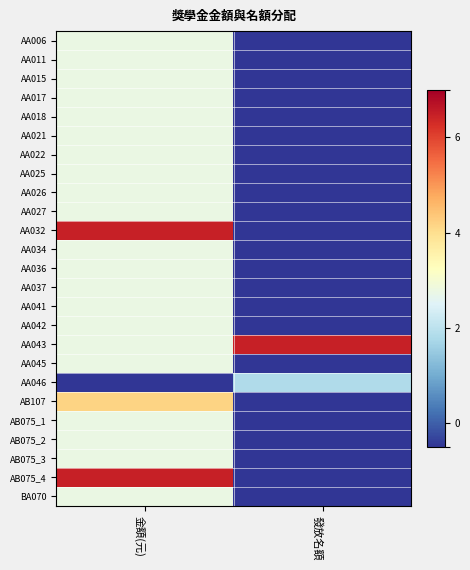

What is the spread (max minus min) of values at 金額(元)?

7.0